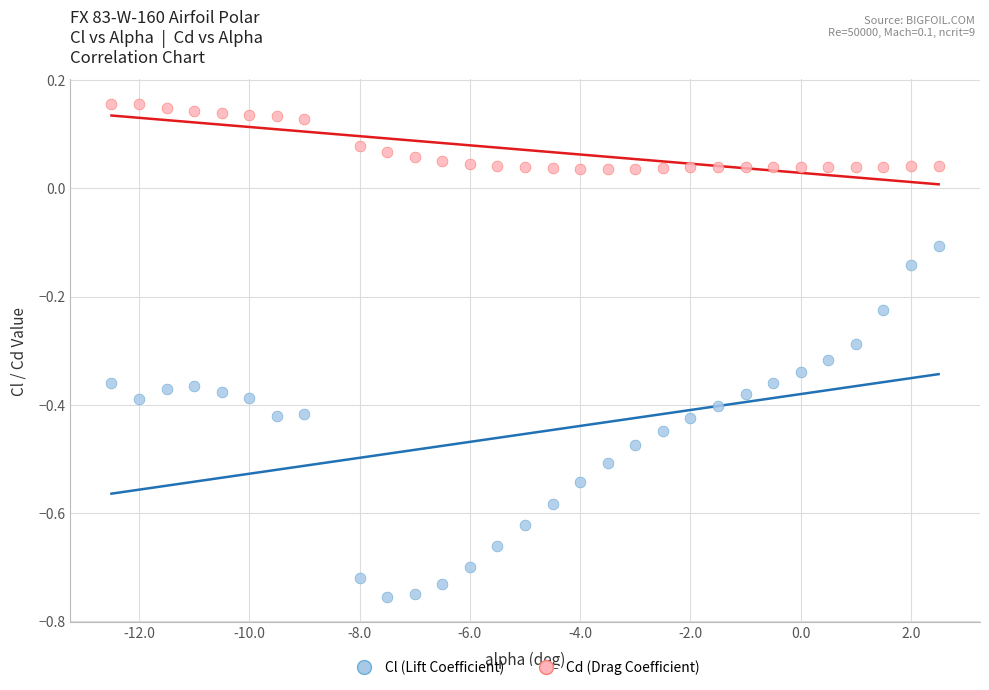

Across all data points, what is the range of Y values (max minus min)?

0.9